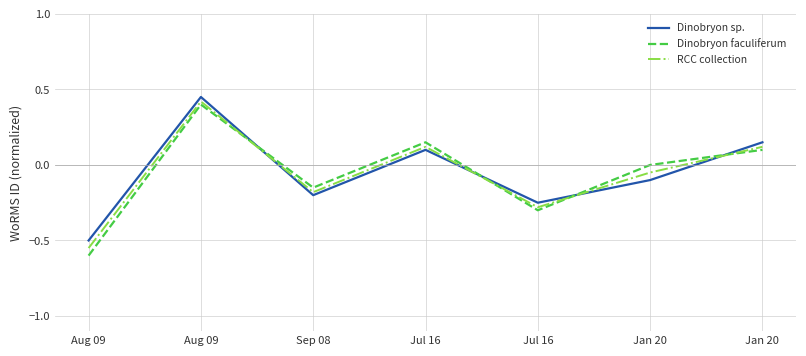

What are all the series names shown in the legend?

Dinobryon sp., Dinobryon faculiferum, RCC collection